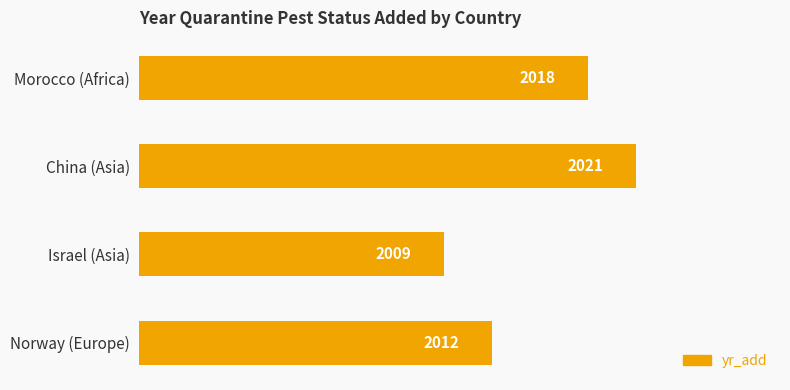

True or false: the data shows 3302 at Israel (Asia).

False